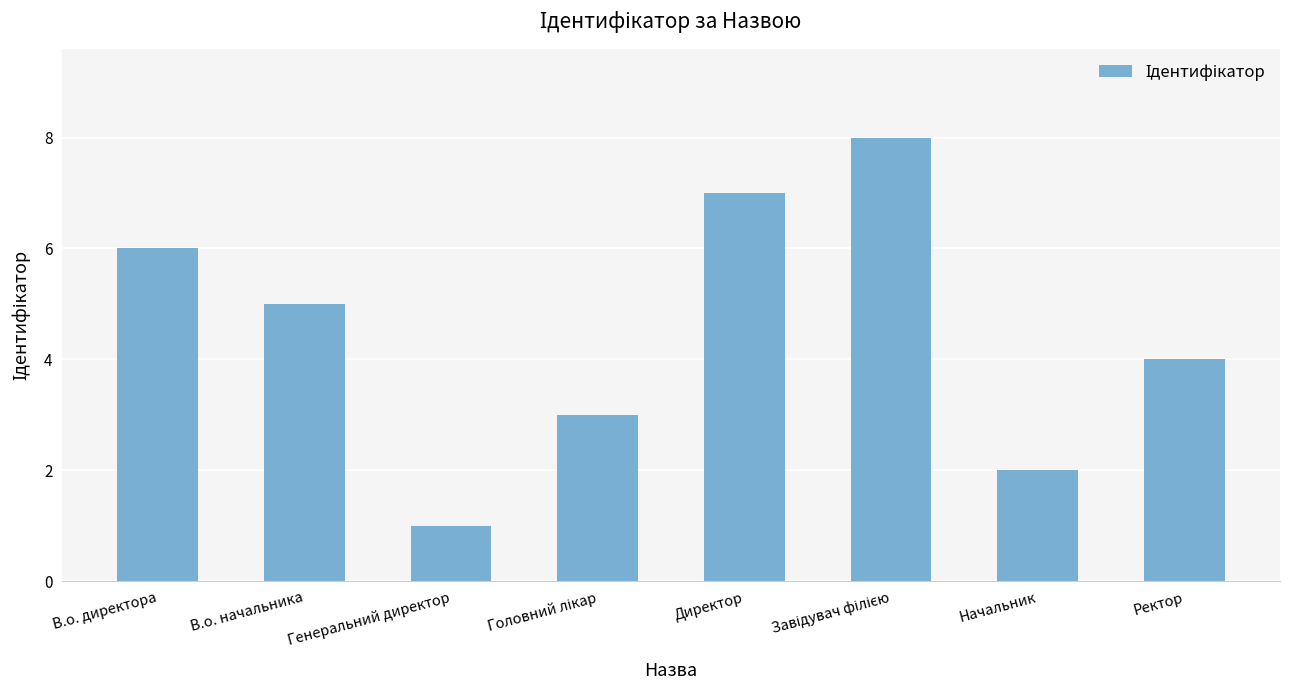

What is the sum of the values at В.о. начальника and В.о. директора?

11